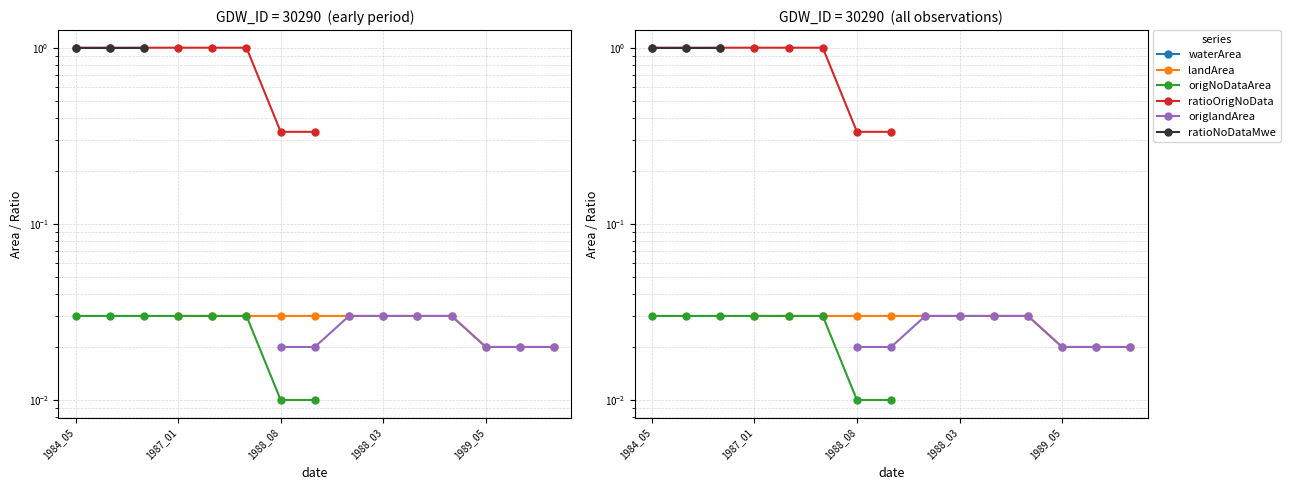

Does the chart display data point markers on the line(s)?

Yes